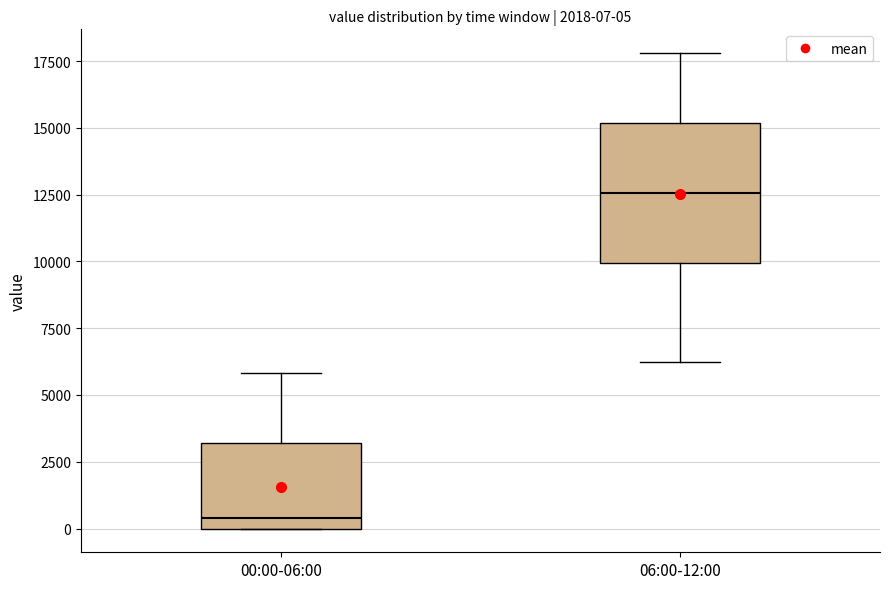

Which box is the tallest, from its lower edge to its upper edge?

06:00-12:00